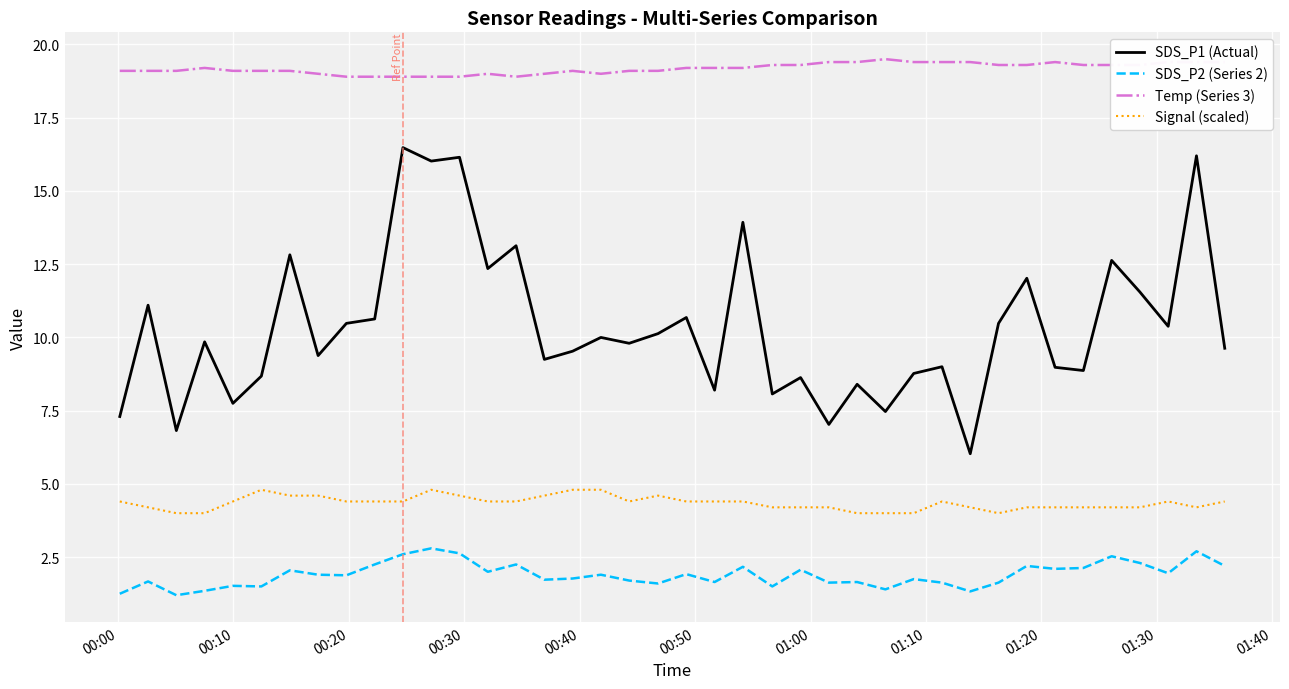

Which series has the largest total across all categories?

Temp (Series 3)